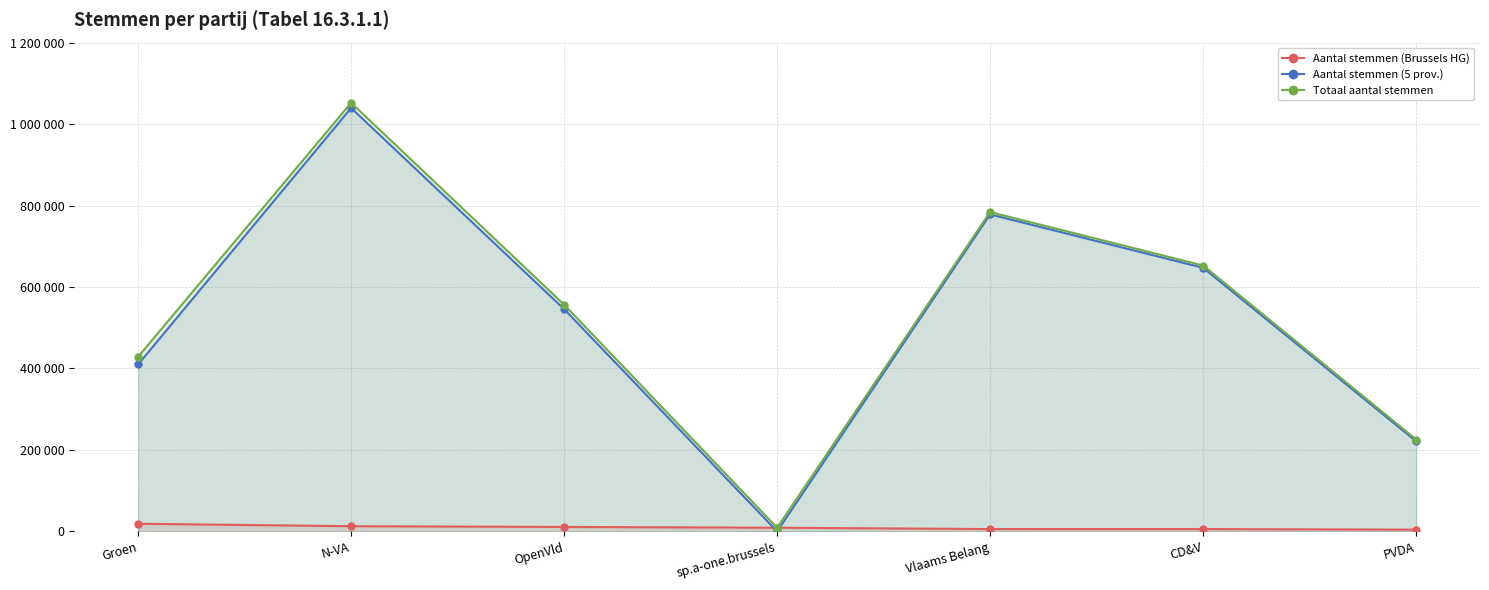

Which series has the largest total across all categories?

Totaal aantal stemmen